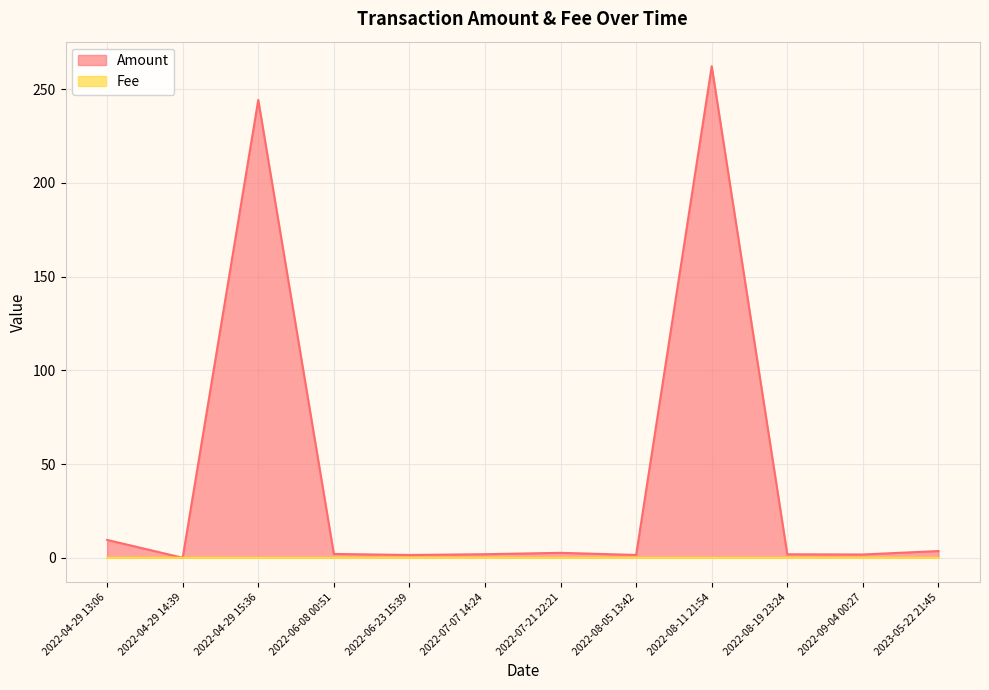

True or false: Fee has more than 2 interior local peaks.

False